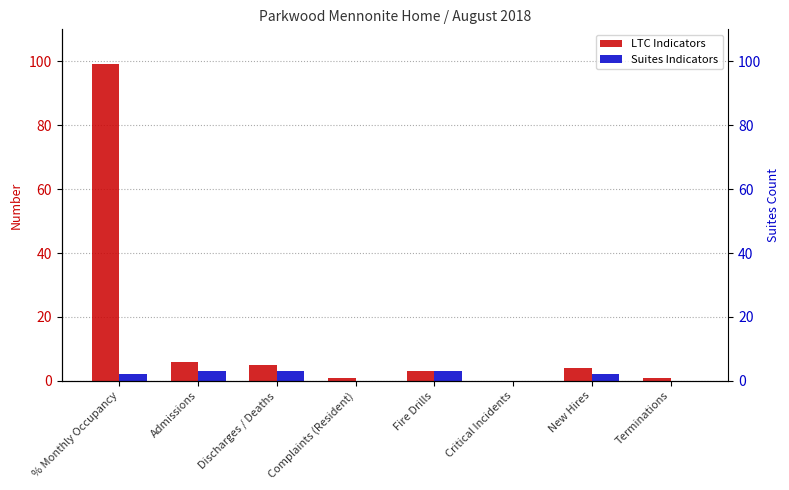

At which label does Suites Indicators reach its minimum?

Complaints (Resident)